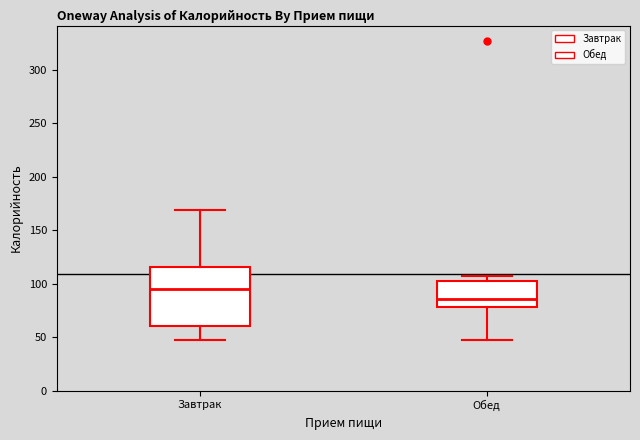

Which box is the tallest, from its lower edge to its upper edge?

Завтрак